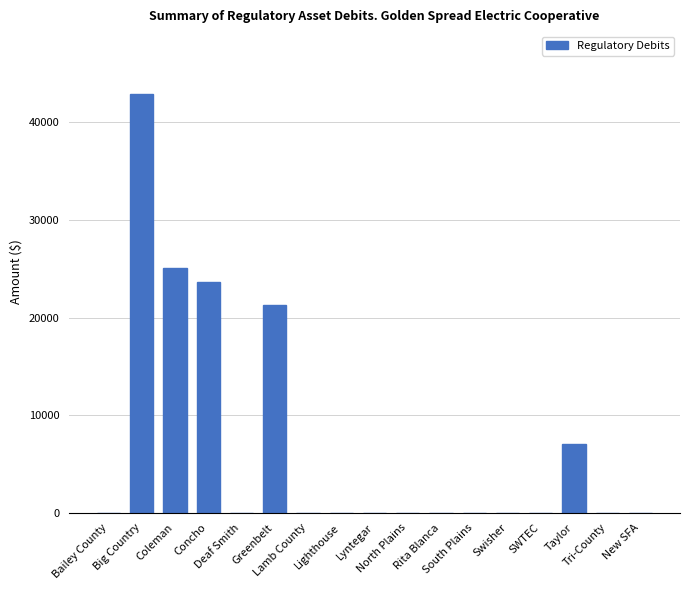

Where is the data nearest to the value 21460?

Greenbelt